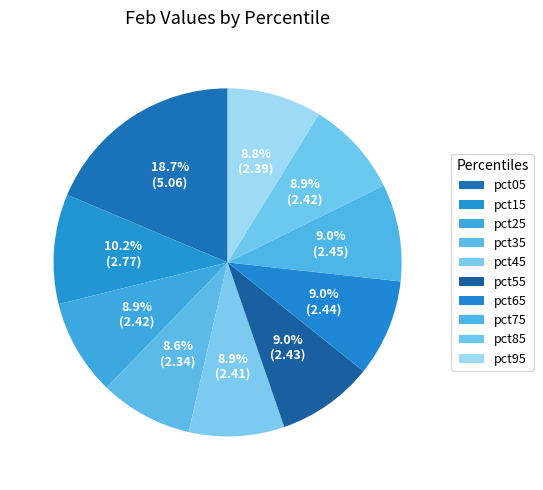

Rank the categories by value from lowest to highest.

pct35, pct95, pct45, pct85, pct25, pct55, pct65, pct75, pct15, pct05